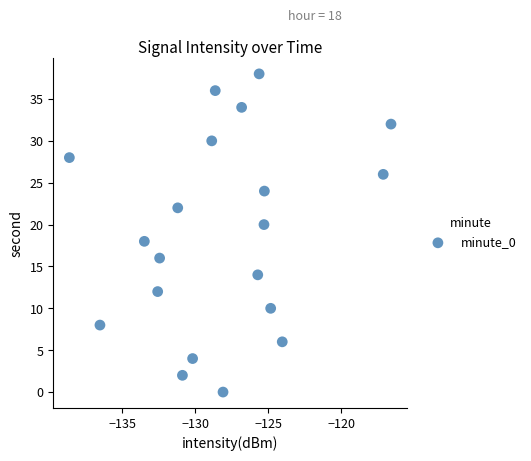

What is the range of Y values (max minus min)?

38